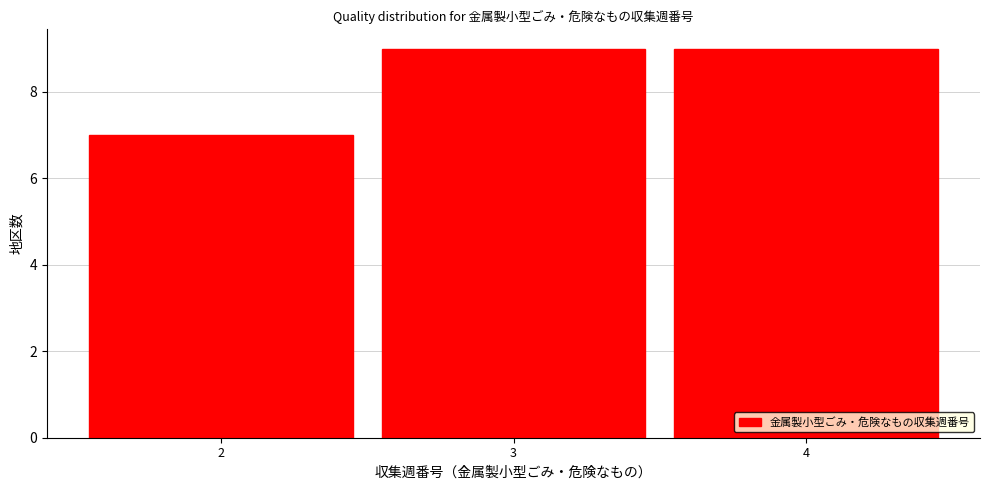

Reading left to right, list every bar in this chart as the range it spans on the x-axis followed by its height. The values are not printed on the chart, so give them approximately, as read against the axis.

1.5 to 2.5: 7
2.5 to 3.5: 9
3.5 to 4.5: 9